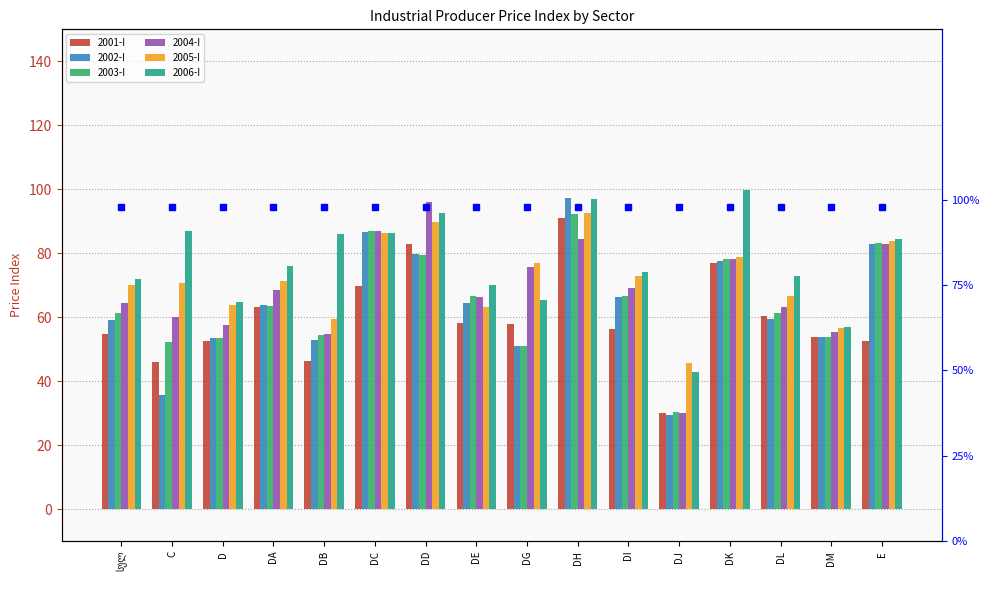

The 2003-I series shows 23.9 at DL. True or false?

False